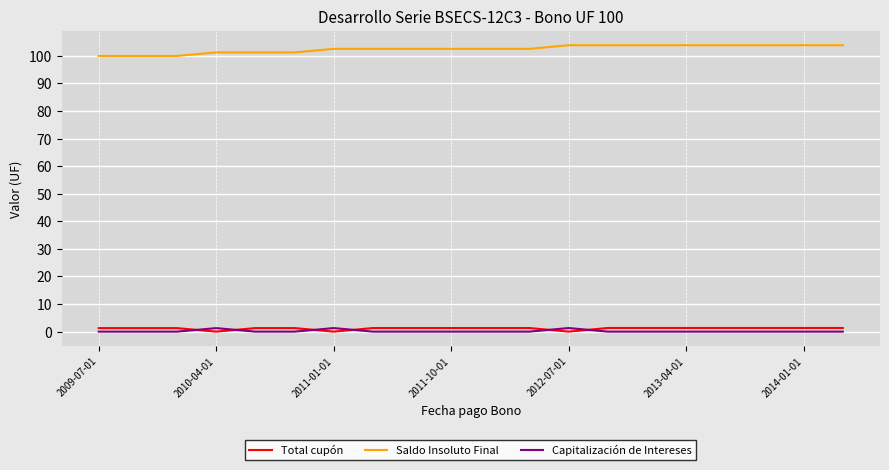

Which series has the largest total across all categories?

Saldo Insoluto Final